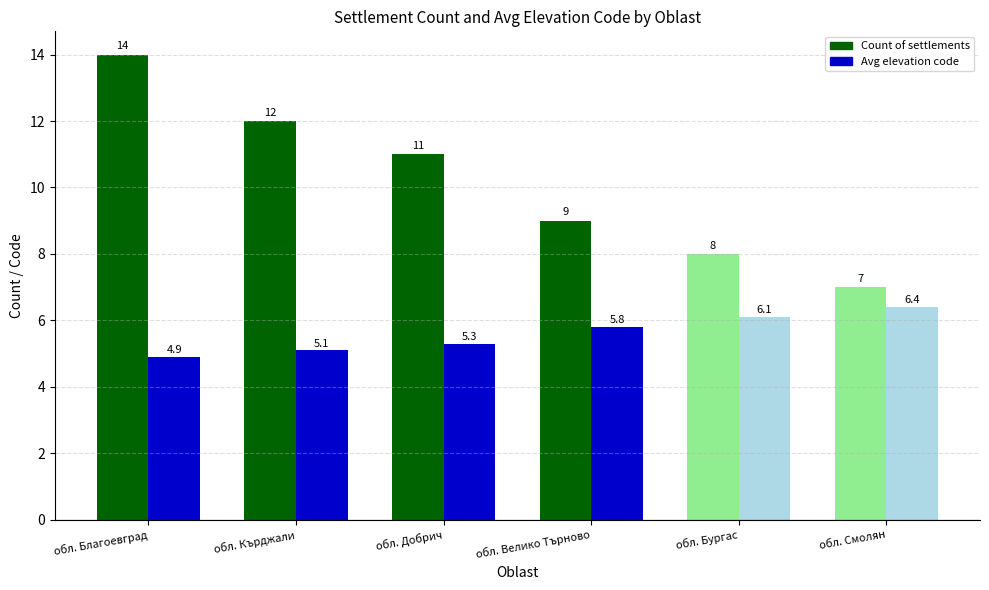

Reading right to left, transcribe all the data shown in this chart.

Count of settlements: обл. Смолян=7.0	обл. Бургас=8.0	обл. Велико Търново=9.0	обл. Добрич=11.0	обл. Кърджали=12.0	обл. Благоевград=14.0
Avg elevation code: обл. Смолян=6.4	обл. Бургас=6.1	обл. Велико Търново=5.8	обл. Добрич=5.3	обл. Кърджали=5.1	обл. Благоевград=4.9